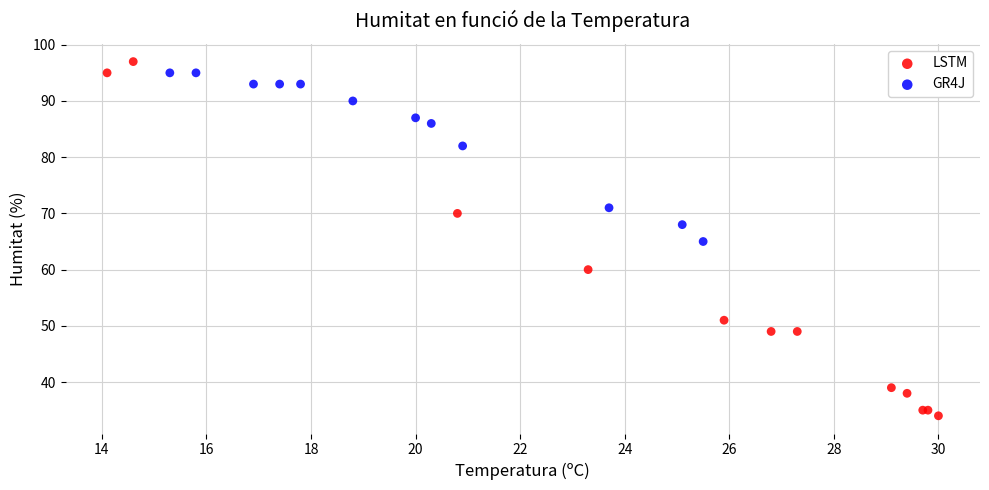

Which series reaches the maximum Y coordinate?

LSTM